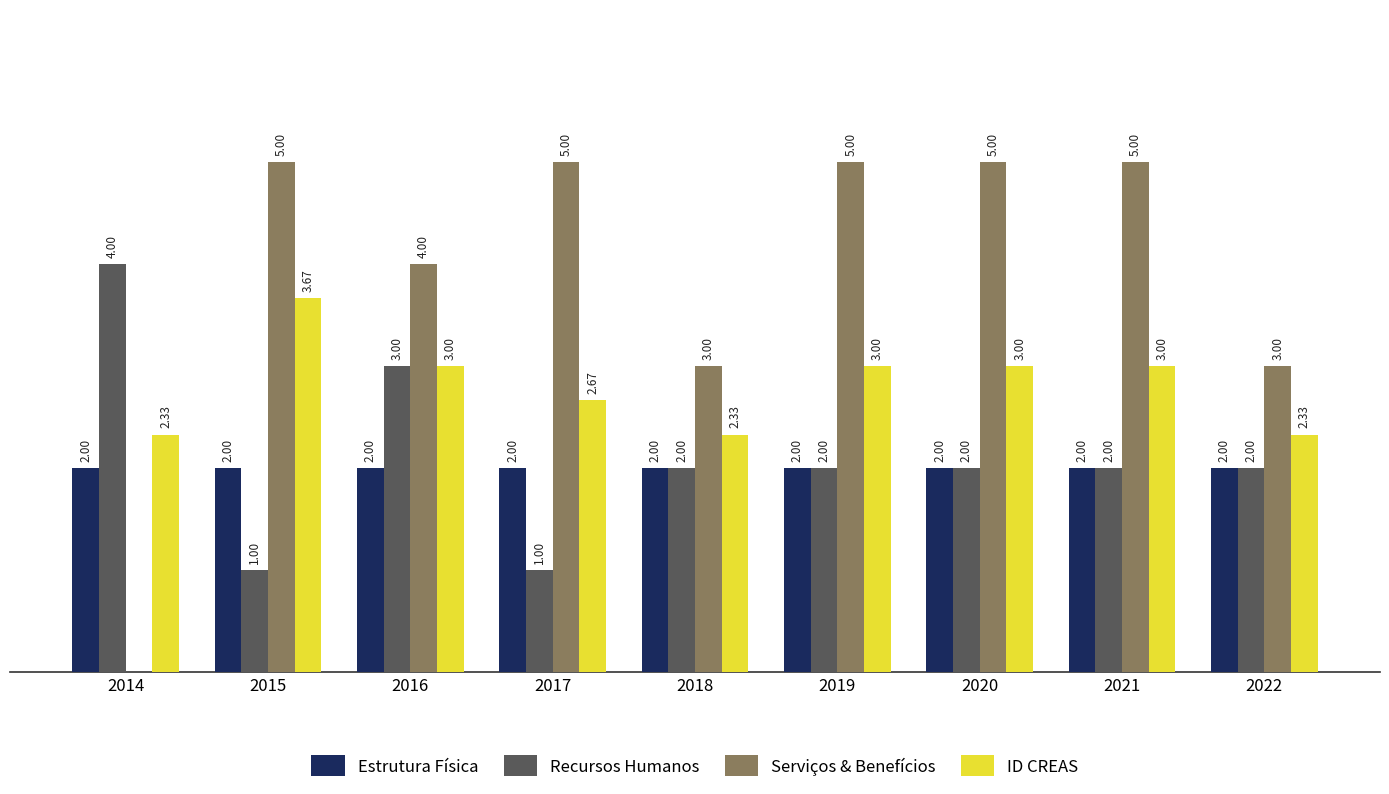

Which series has the largest total across all categories?

Serviços & Benefícios